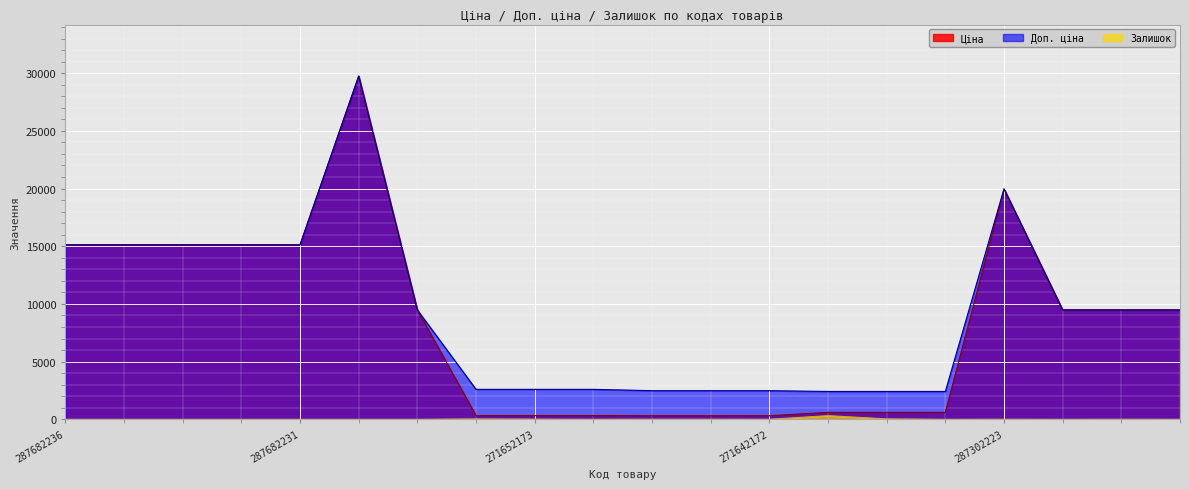

What is the highest value of the Доп. ціна series?

29747.2